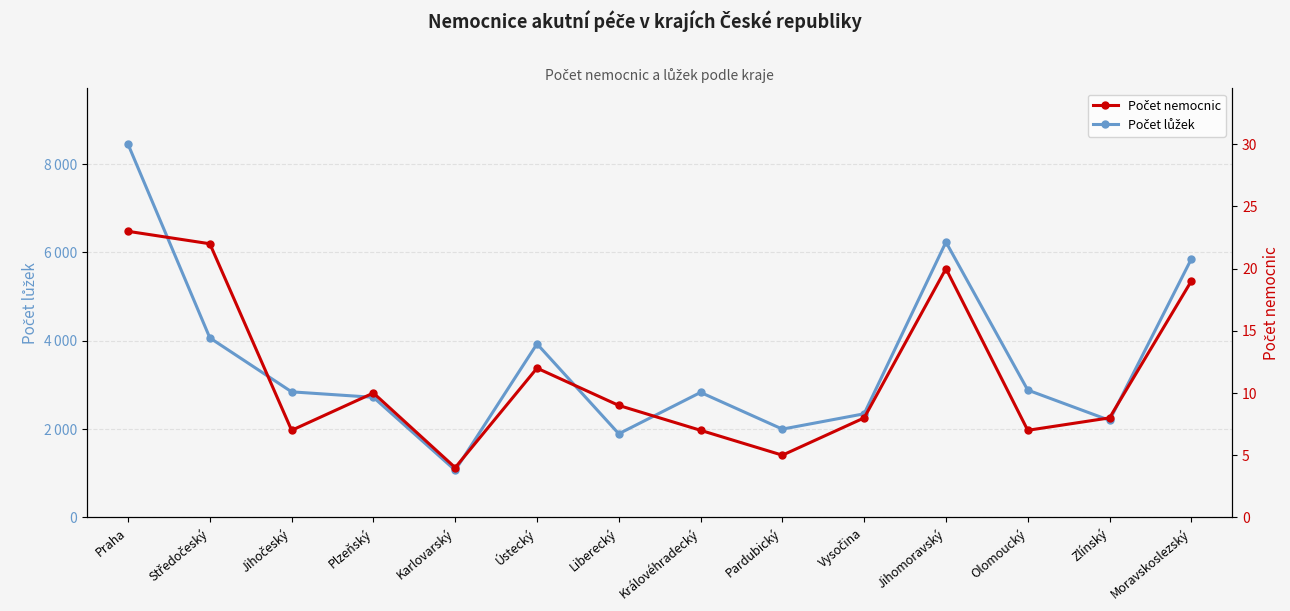

What is the value of the Počet nemocnic point at the 2nd from the left?

22